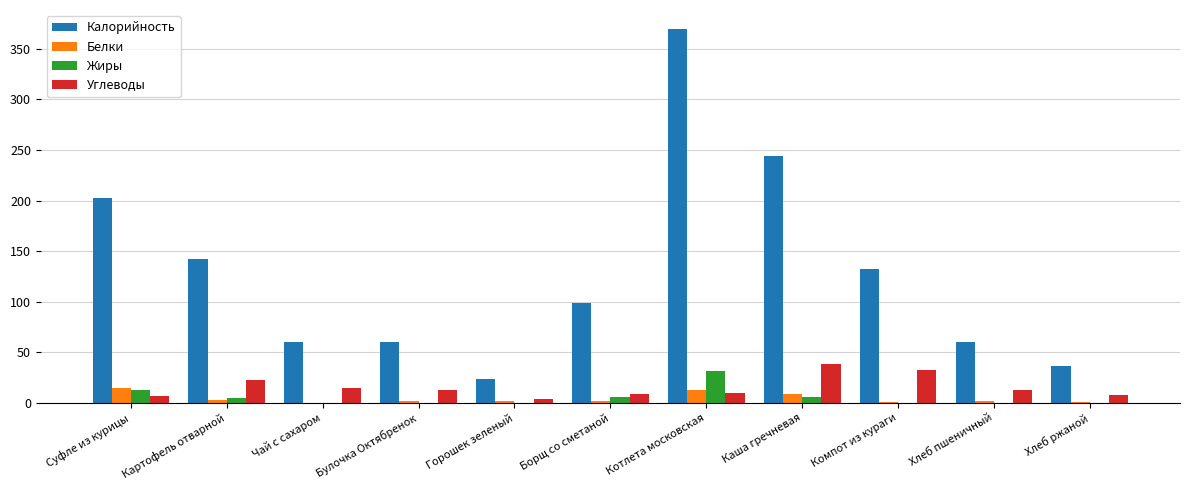

Between Суфле из курицы and Каша гречневая, which series saw the biggest shift?

Калорийность